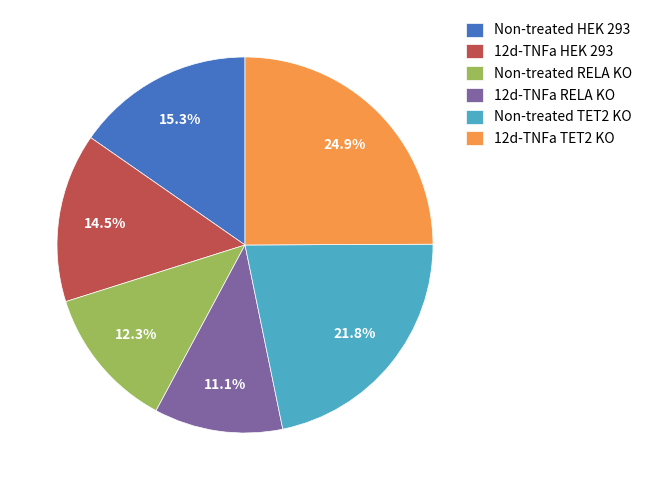

The Non-treated RELA KO slice represents 6% of the pie. True or false?

False